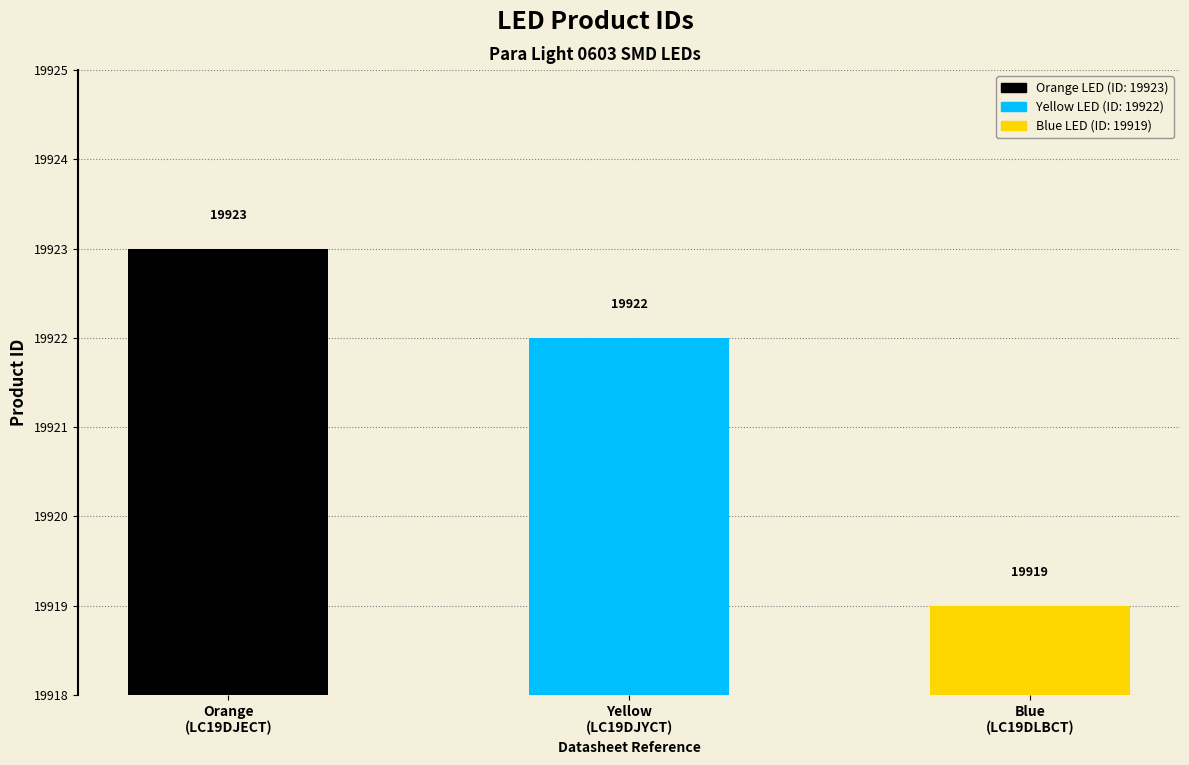

Which has a higher value, Orange
(LC19DJECT) or Yellow
(LC19DJYCT)?

Orange
(LC19DJECT)